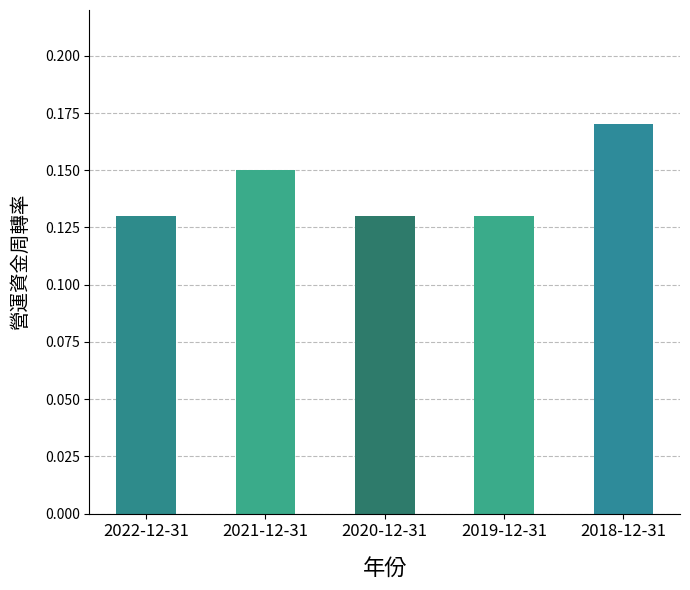

What is the sum of the values at 2021-12-31 and 2020-12-31?

0.3